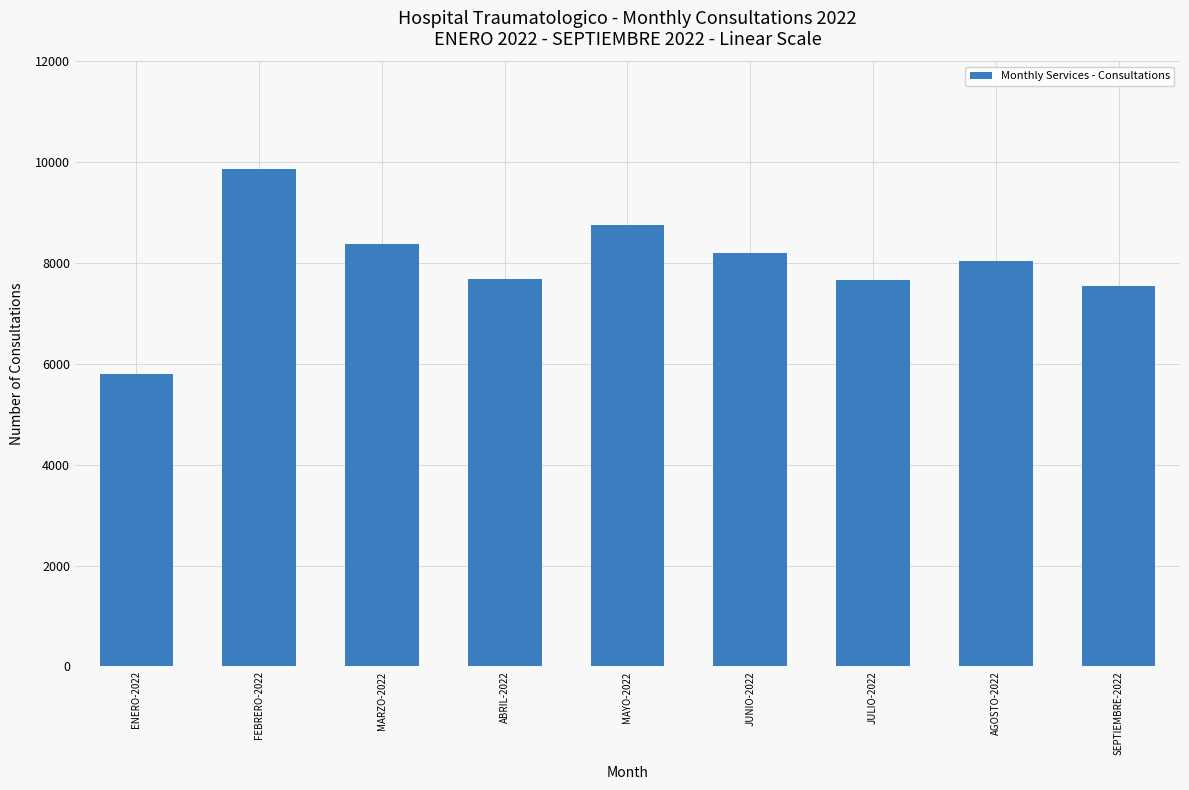

What is the maximum value shown in the chart?

9859